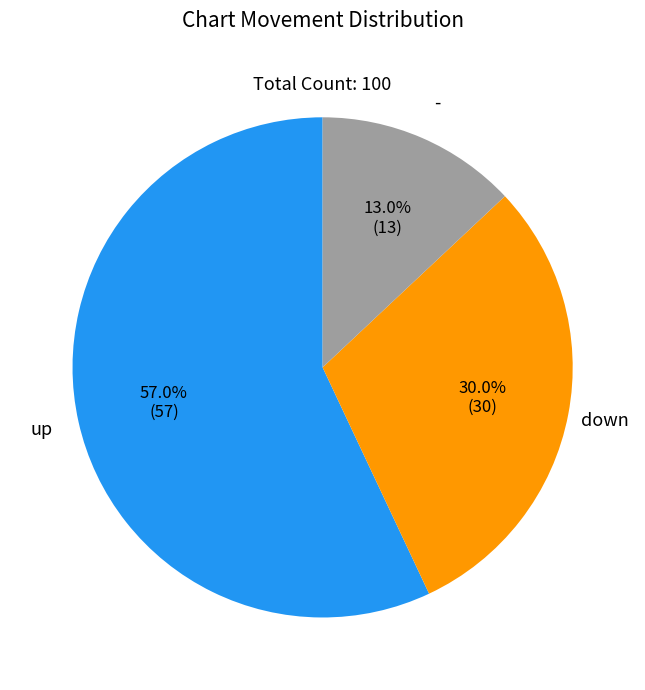

Is there any slice that represents more than half of the pie?

Yes